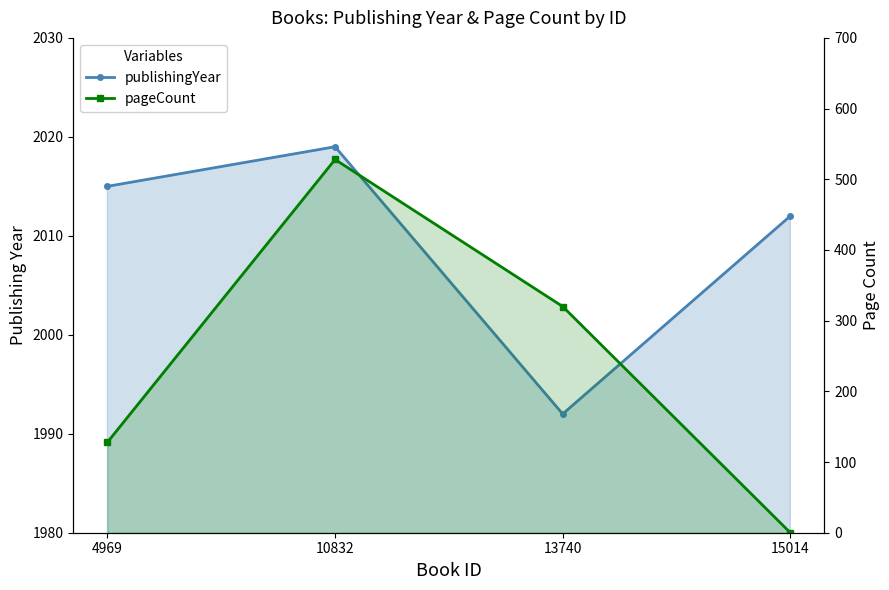

Reading right to left, transcribe all the data shown in this chart.

publishingYear: 15014=2012	13740=1992	10832=2019	4969=2015
pageCount: 15014=0	13740=320	10832=528	4969=128